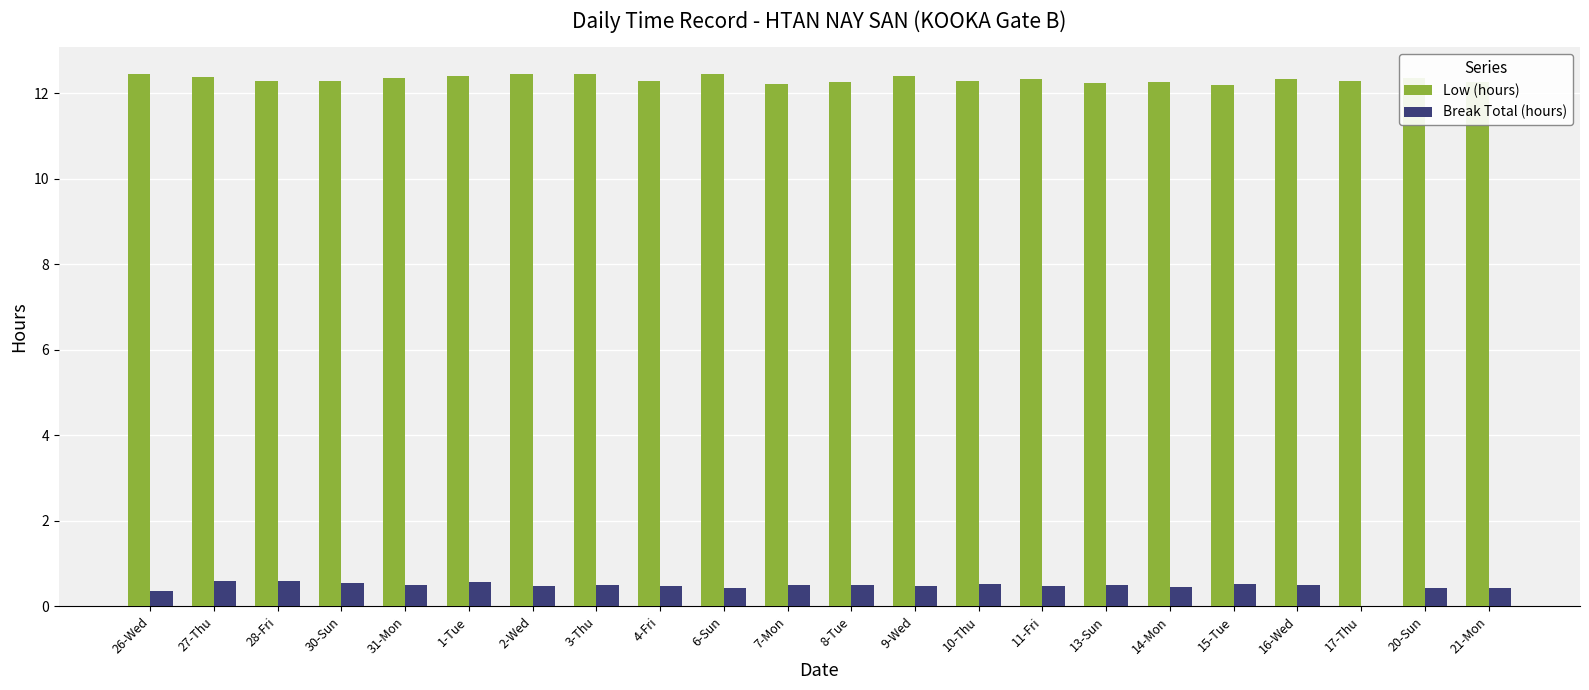

What is the difference between the Low (hours) values at 6-Sun and 16-Wed?

0.1